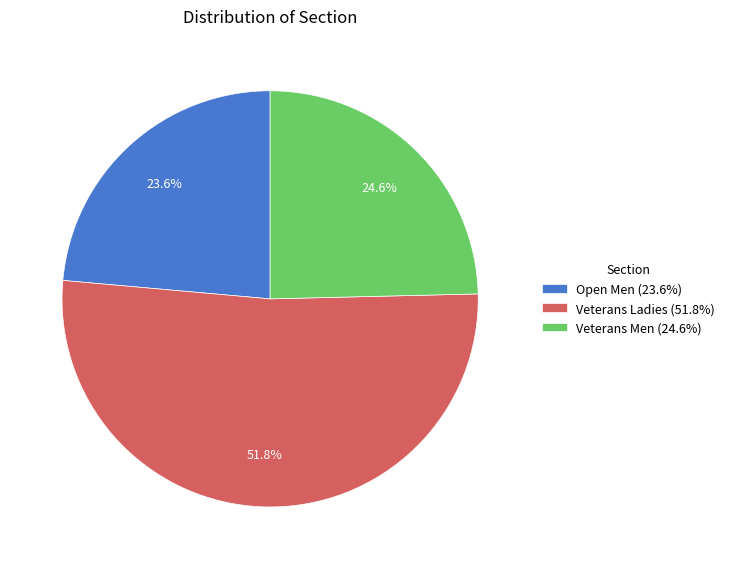

How many segments does this pie chart have?

3